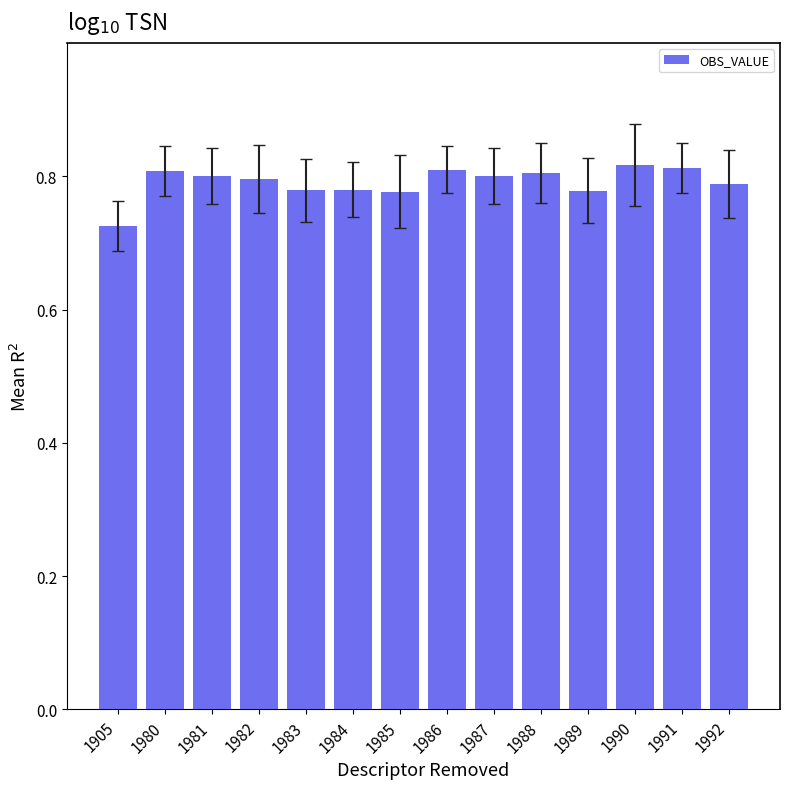

What is the change in value from 1905 to 1990?

+0.1